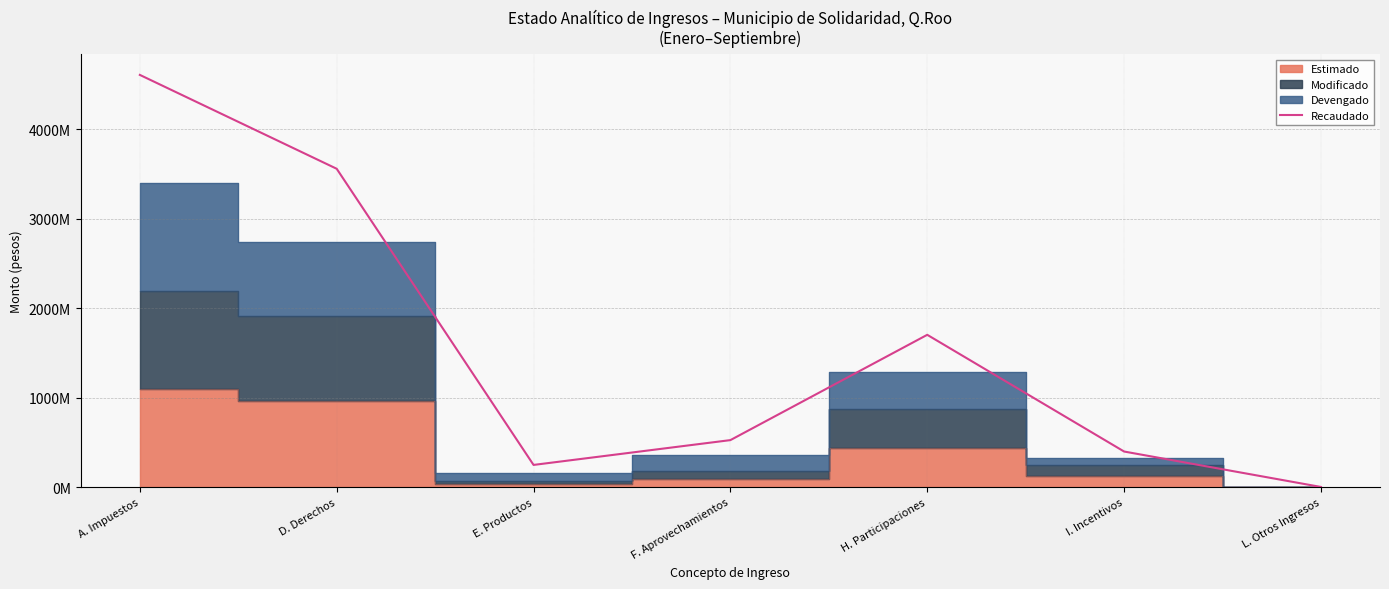

Reading right to left, transcribe all the data shown in this chart.

2453302.0	398531146.0	1702580398.0	525986533.6	248777690.0	3557899291.7	4606739347.4